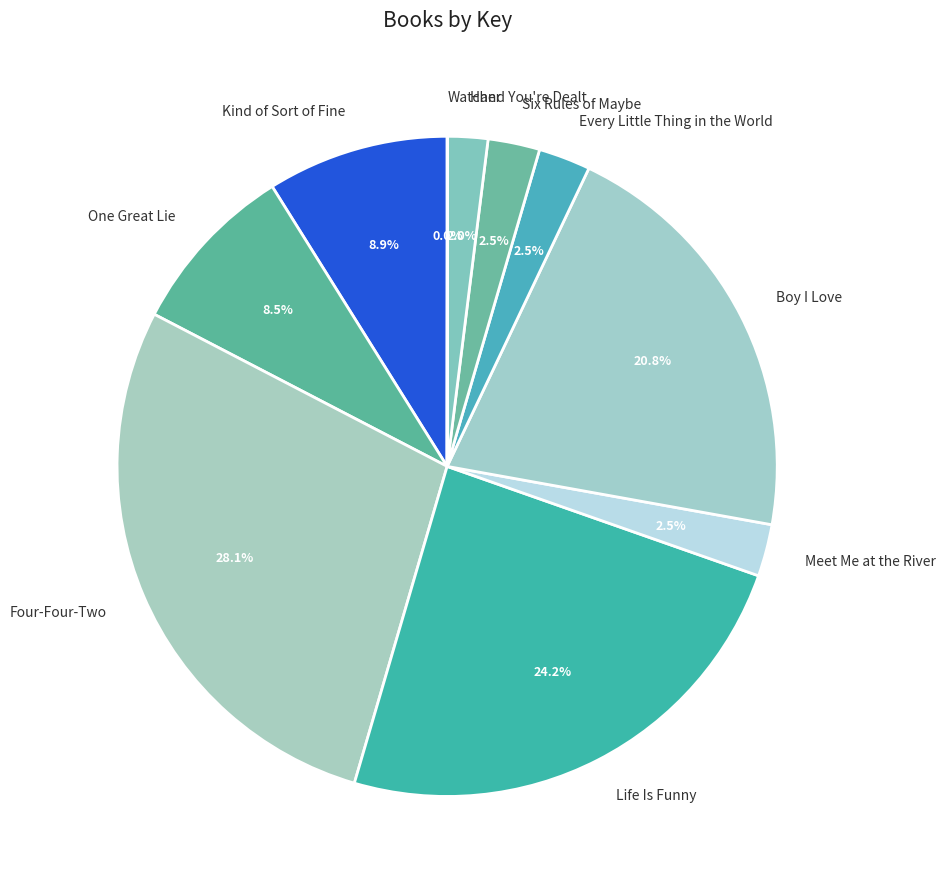

To the nearest percent, what is the average slice percentage?

10%